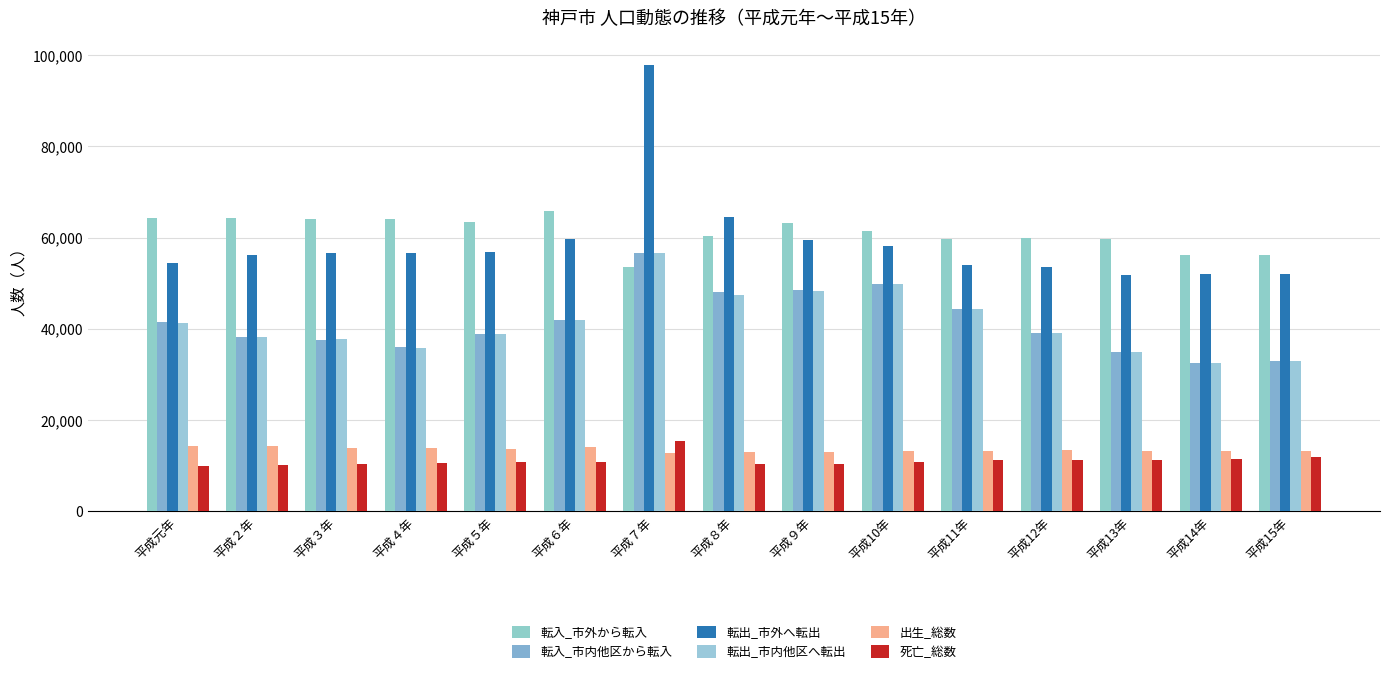

Reading left to right, transcribe all the data shown in this chart.

転入_市外から転入: 平成元年=64344	平成２年=64332	平成３年=64130	平成４年=63991	平成５年=63498	平成６年=65778	平成７年=53551	平成８年=60294	平成９年=63313	平成10年=61527	平成11年=59655	平成12年=60005	平成13年=59607	平成14年=56238	平成15年=56098
転入_市内他区から転入: 平成元年=41578	平成２年=38307	平成３年=37625	平成４年=35953	平成５年=38876	平成６年=41892	平成７年=56654	平成８年=48017	平成９年=48473	平成10年=49802	平成11年=44308	平成12年=39100	平成13年=34908	平成14年=32570	平成15年=32891
転出_市外へ転出: 平成元年=54402	平成２年=56294	平成３年=56649	平成４年=56586	平成５年=56768	平成６年=59729	平成７年=97787	平成８年=64625	平成９年=59487	平成10年=58059	平成11年=53948	平成12年=53515	平成13年=51911	平成14年=51939	平成15年=52035
転出_市内他区へ転出: 平成元年=41348	平成２年=38266	平成３年=37662	平成４年=35865	平成５年=38815	平成６年=41881	平成７年=56671	平成８年=47445	平成９年=48385	平成10年=49732	平成11年=44253	平成12年=39046	平成13年=34867	平成14年=32526	平成15年=32848
出生_総数: 平成元年=14237	平成２年=14285	平成３年=13857	平成４年=13775	平成５年=13629	平成６年=14167	平成７年=12863	平成８年=12943	平成９年=12921	平成10年=13164	平成11年=13238	平成12年=13460	平成13年=13110	平成14年=13219	平成15年=13182
死亡_総数: 平成元年=9817	平成２年=10181	平成３年=10402	平成４年=10681	平成５年=10809	平成６年=10780	平成７年=15351	平成８年=10251	平成９年=10421	平成10年=10887	平成11年=11247	平成12年=11146	平成13年=11296	平成14年=11360	平成15年=11910